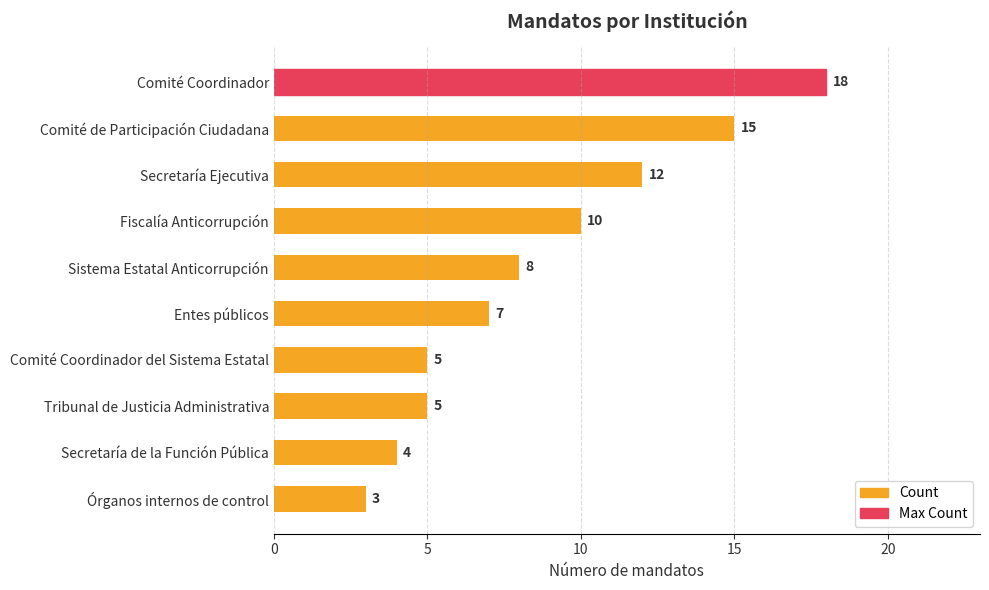

Reading bottom to top, what are all the values shown in this chart?

Órganos internos de control=3	Secretaría de la Función Pública=4	Tribunal de Justicia Administrativa=5	Comité Coordinador del Sistema Estatal=5	Entes públicos=7	Sistema Estatal Anticorrupción=8	Fiscalía Anticorrupción=10	Secretaría Ejecutiva=12	Comité de Participación Ciudadana=15	Comité Coordinador=18